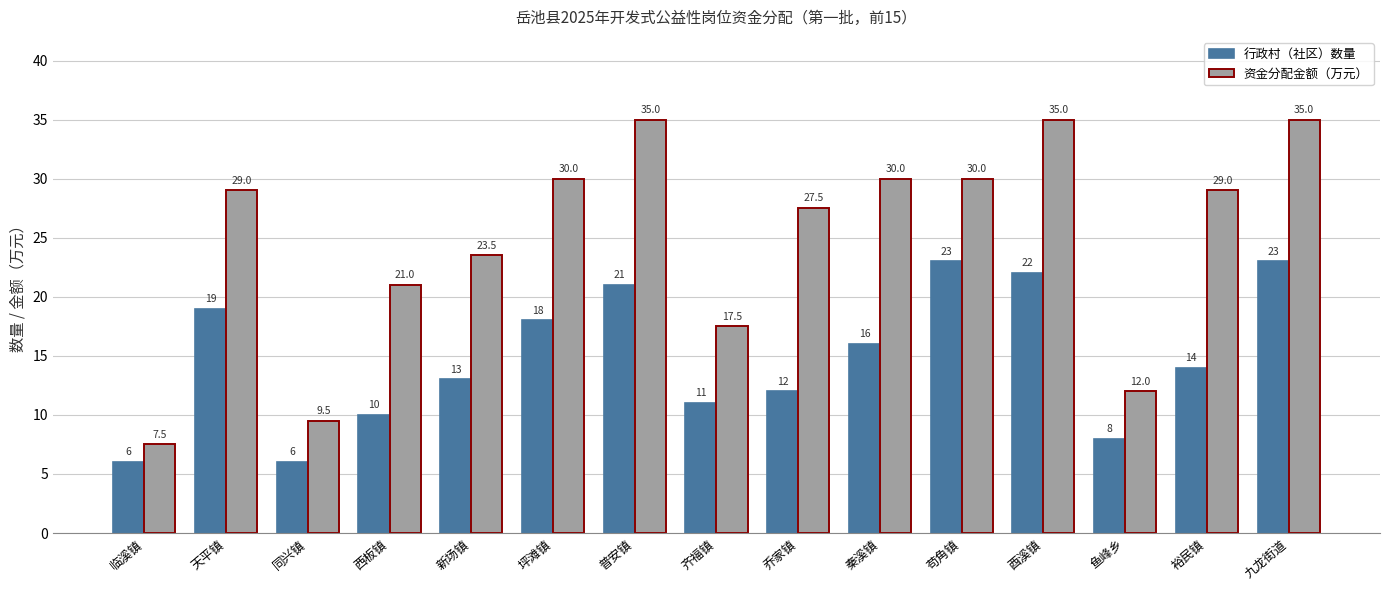

What is the difference between the highest and lowest values at 普安镇?

14.0